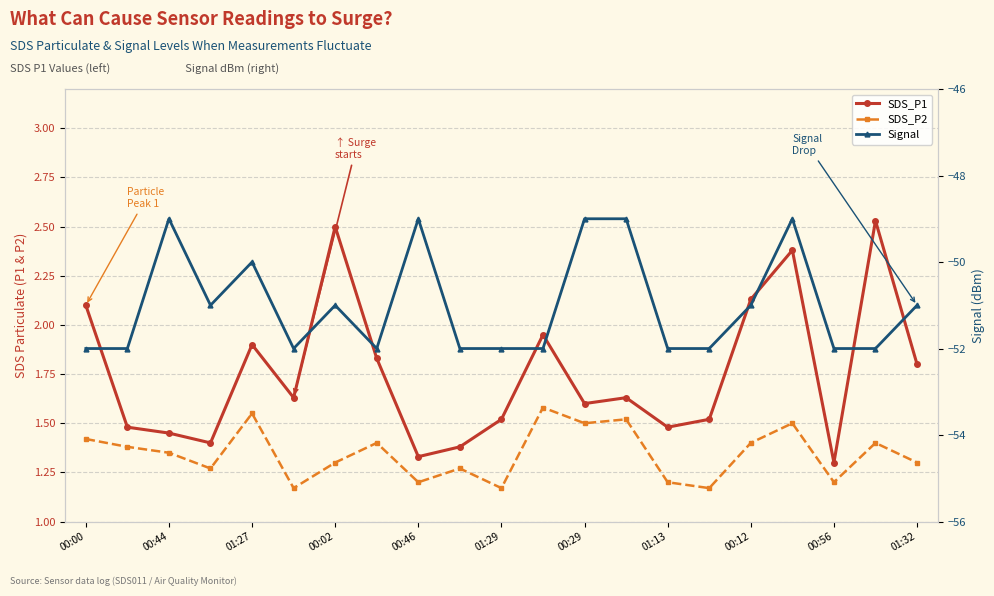

True or false: SDS_P2 has a value of 1.4 at 00:00.

True